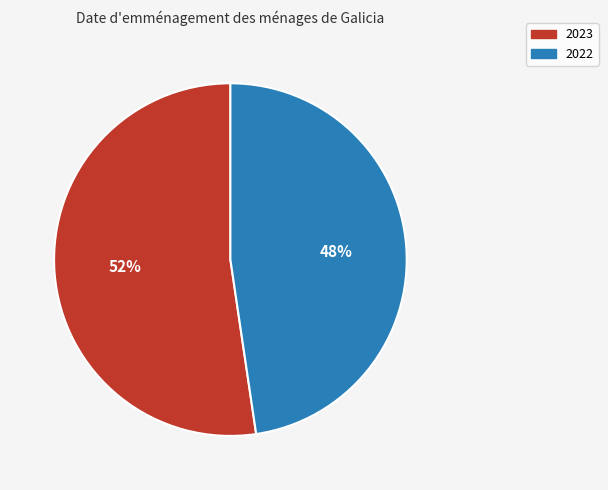

Is there a majority slice in this chart?

Yes